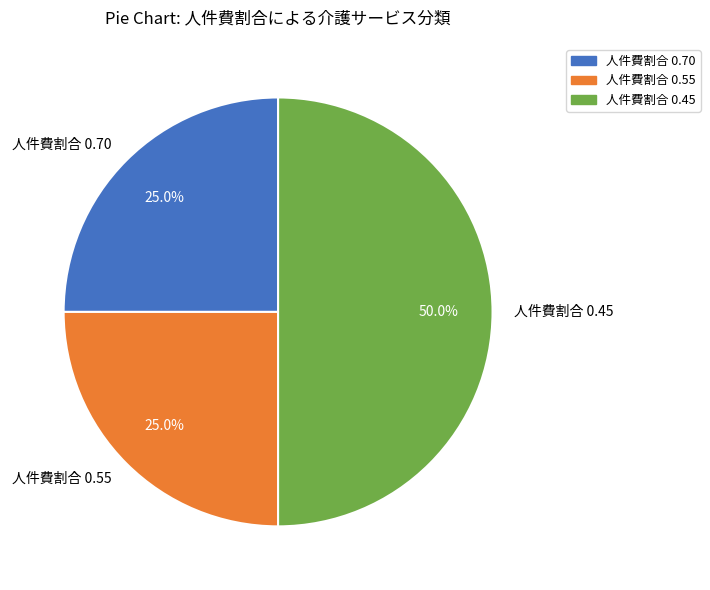

What percentage is NOT represented by 人件費割合 0.45?

50.0%